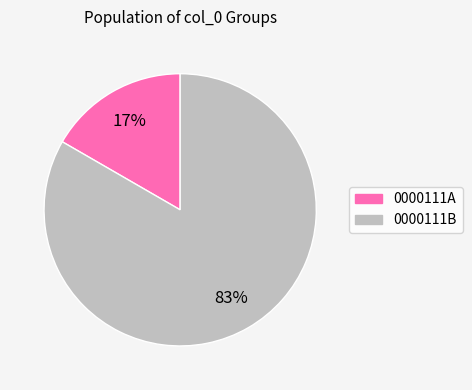

To the nearest percent, what is the combined percentage of 0000111B and 0000111A?

100%